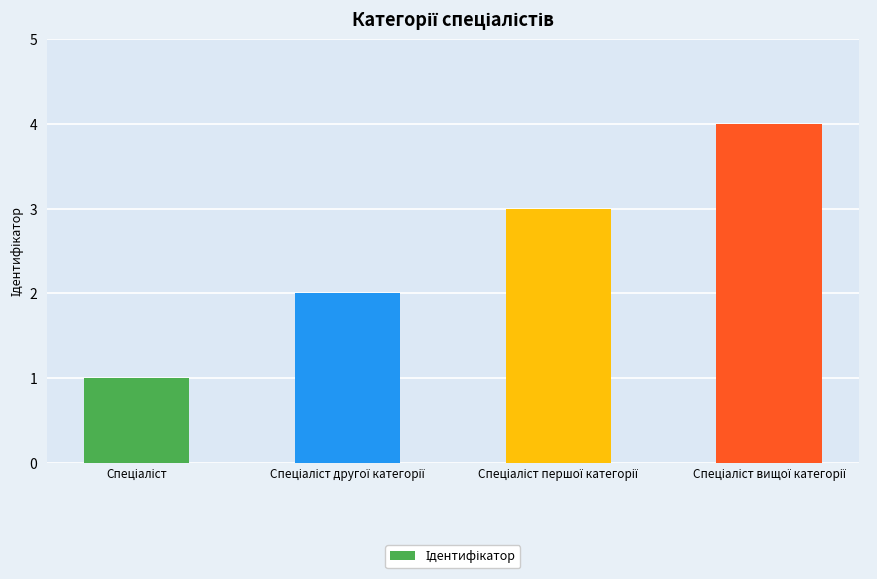

What is the maximum value shown in the chart?

4